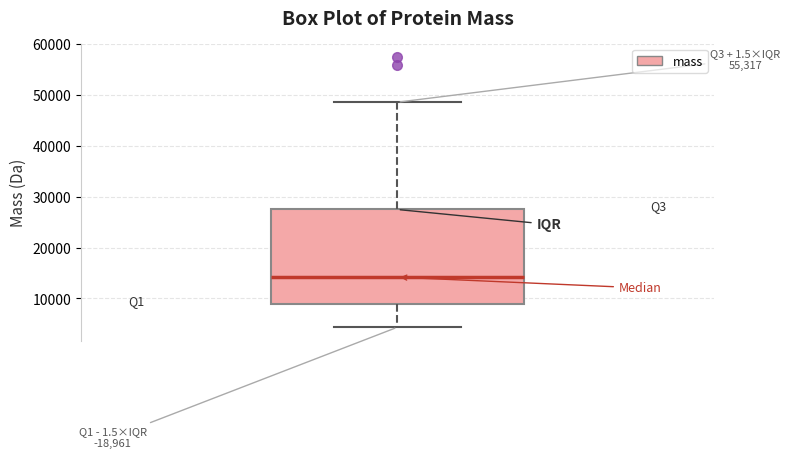

Transcribe this box plot: give where the median line is, the range the box spans, and where the two whiskers end, as read against the y-axis. The values are not printed on the chart, so give them approximately, as read against the axis.

median 14000, box 9000 to 27000, whiskers 4000 to 49000